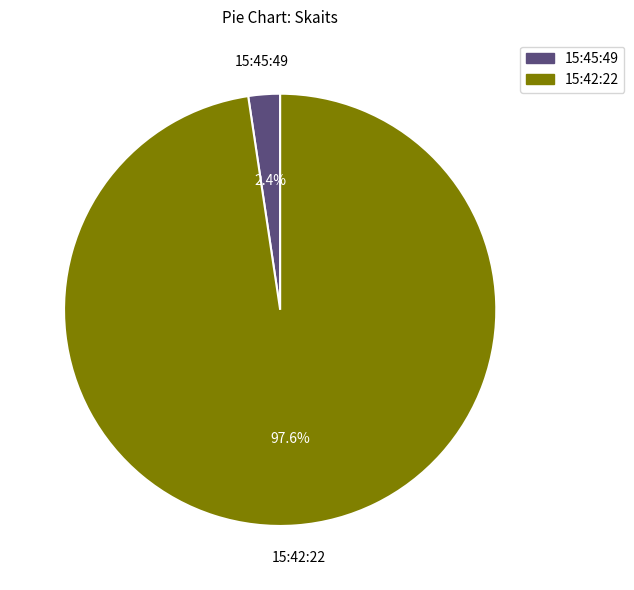

To the nearest percent, what is the average slice percentage?

50%